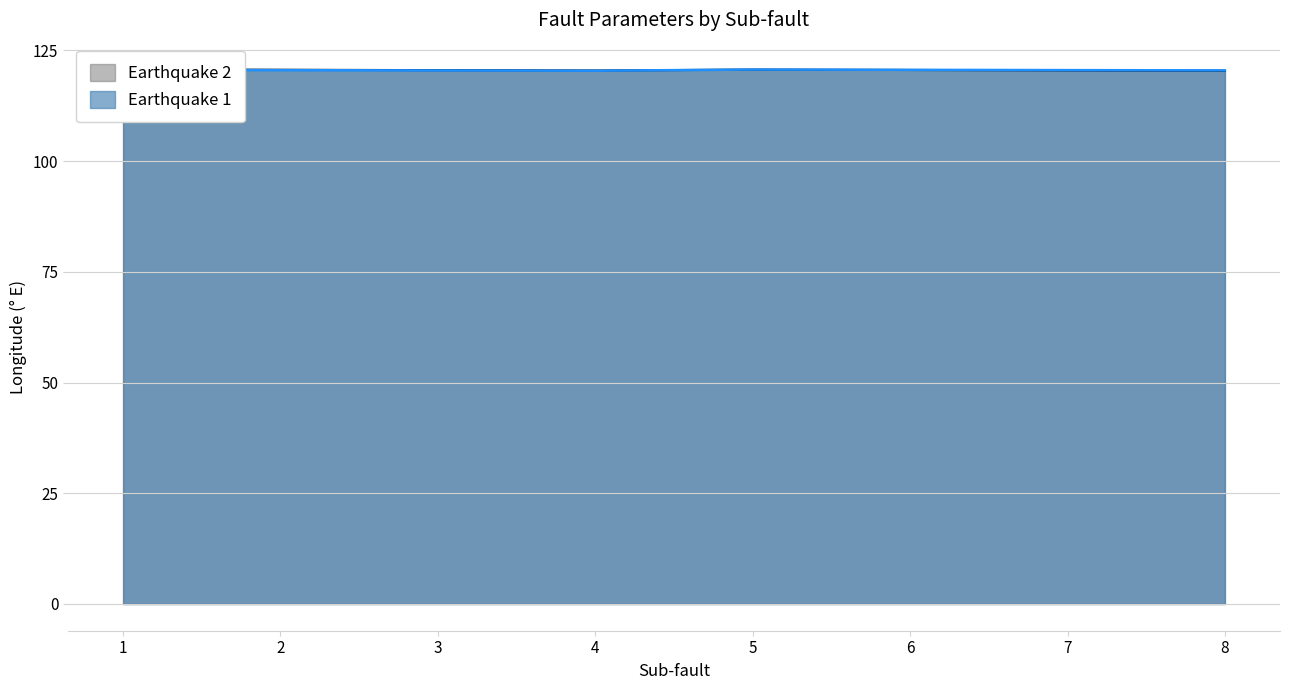

The value of Earthquake 2 at 8 is 120.4. True or false?

True